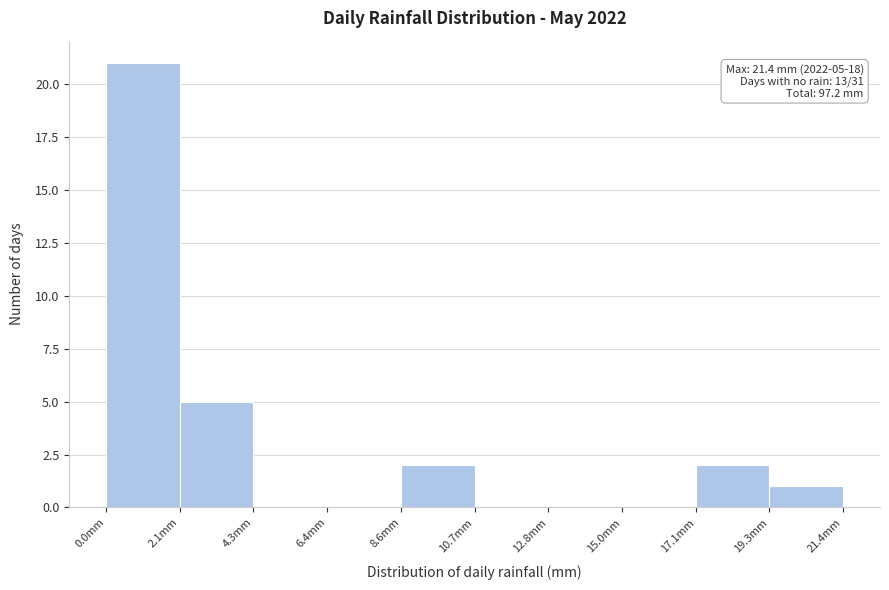

Over which range of the x-axis is the bar tallest?

0.0 to 2.0